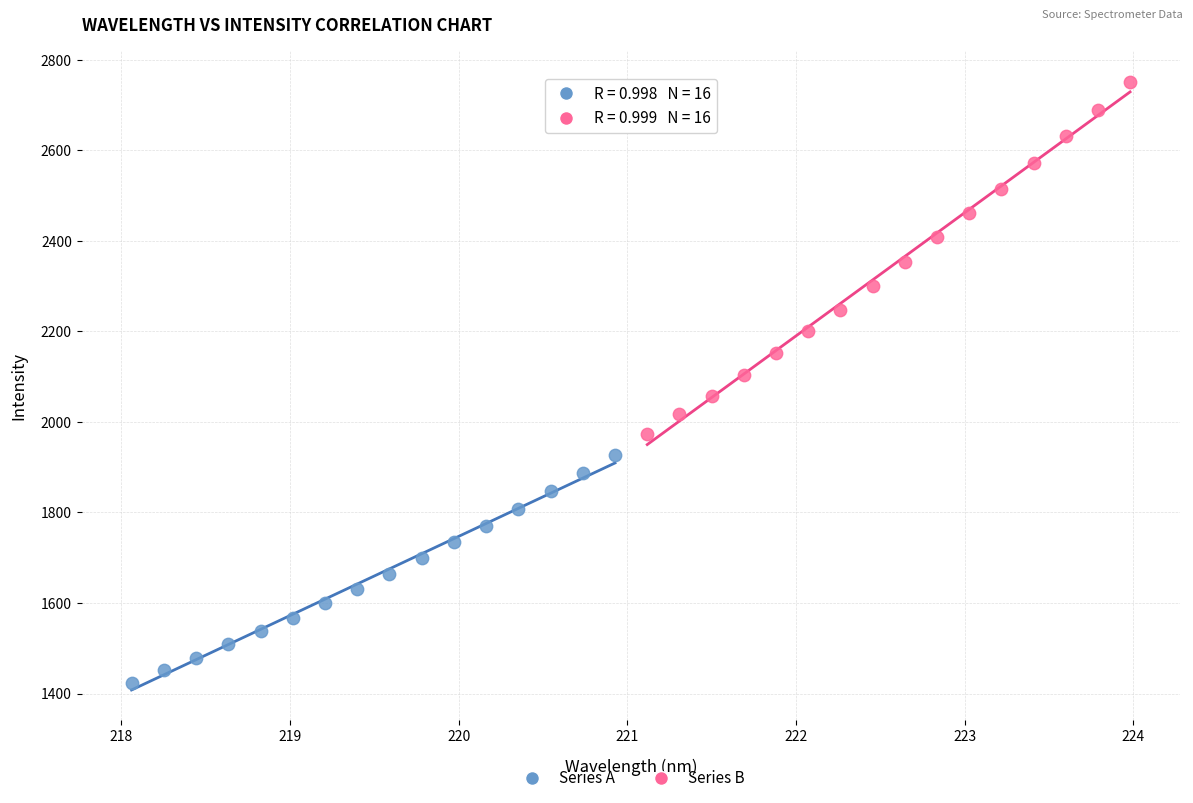

Which series contains the highest Y value?

Series B